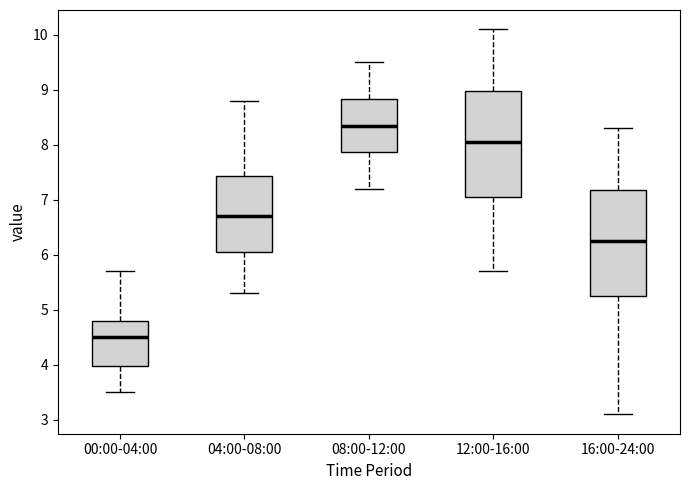

Which box's median line is the lowest?

00:00-04:00